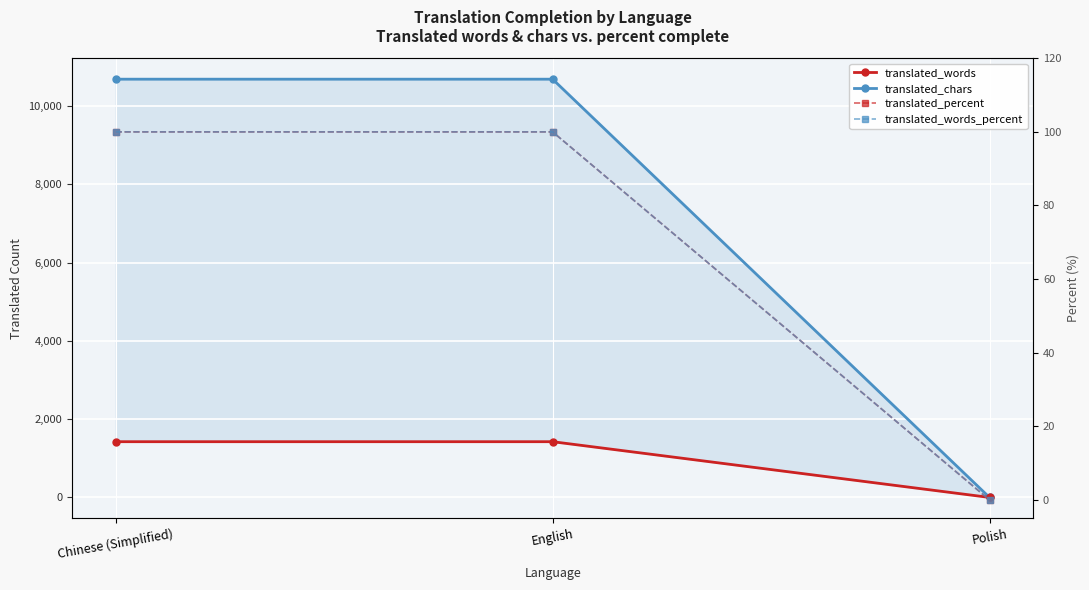

What are all the series names shown in the legend?

translated_words, translated_chars, translated_percent, translated_words_percent